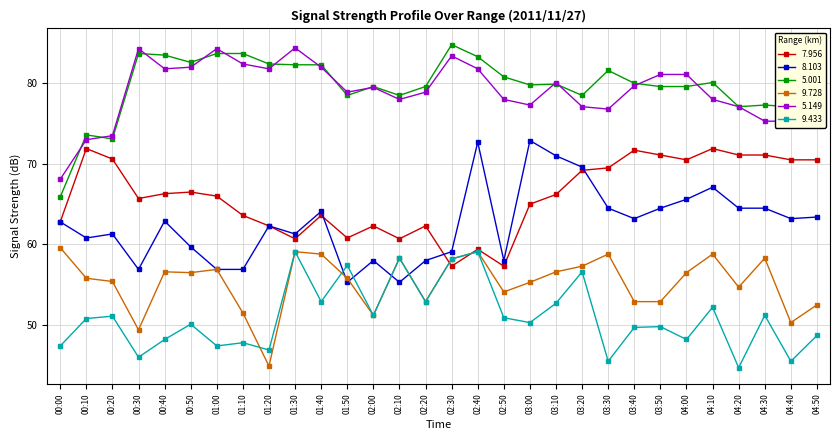

True or false: 9.728 has a value of 14.7 at 03:10.

False